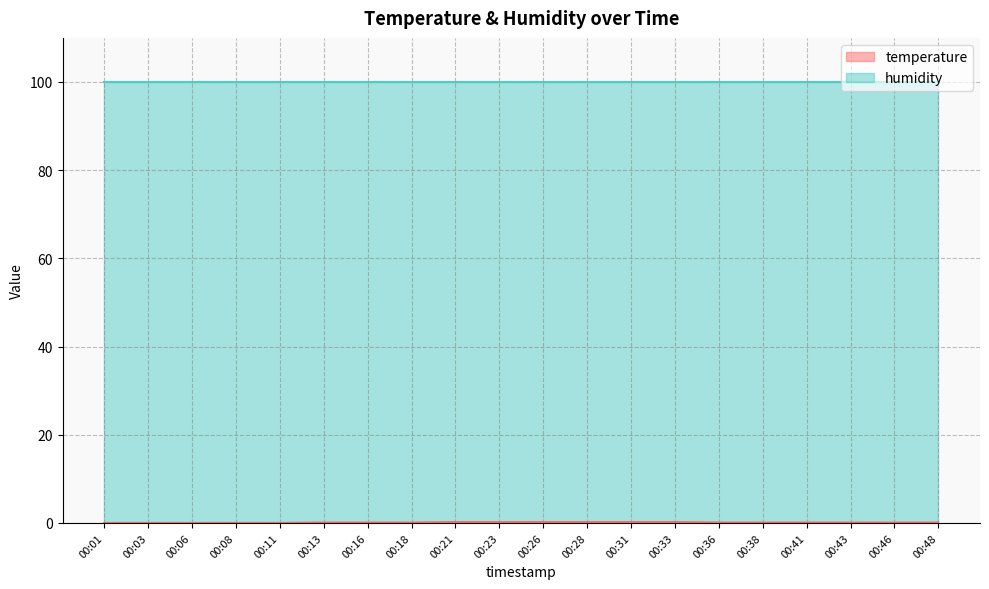

Reading left to right, what are all the values shown in this chart?

0.0	0.0	0.0	0.0	0.0	0.1	0.1	0.1	0.2	0.2	0.2	0.2	0.2	0.2	0.1	0.1	0.1	0.1	0.1	0.1